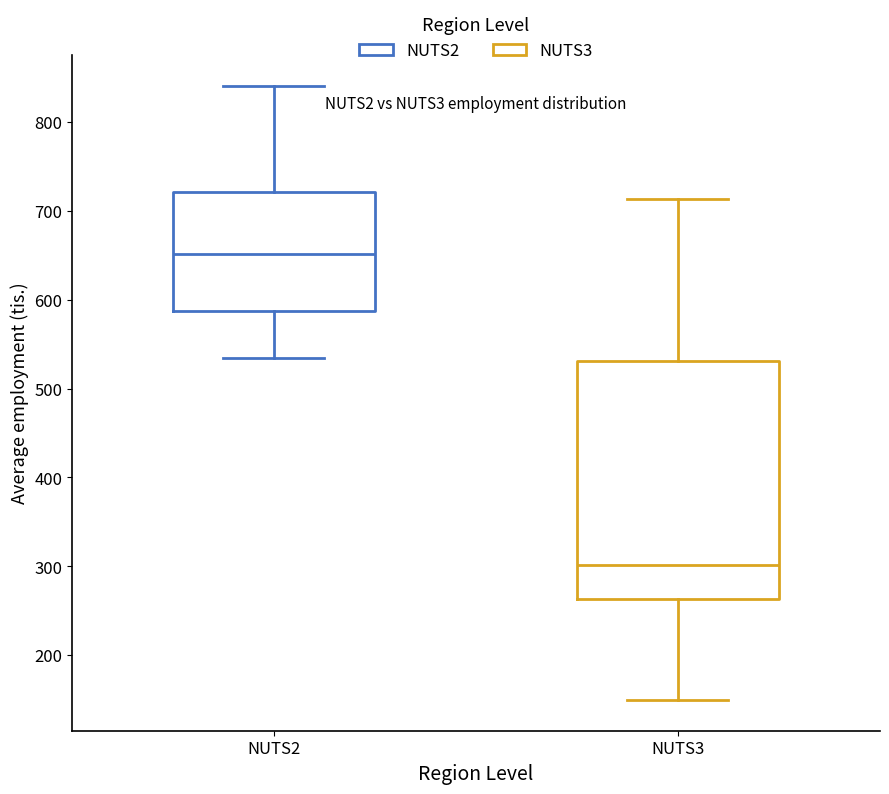

Where is the upper edge of the box for NUTS2 on the y-axis? The values are not printed on the chart, so give them approximately, as read against the axis.

720